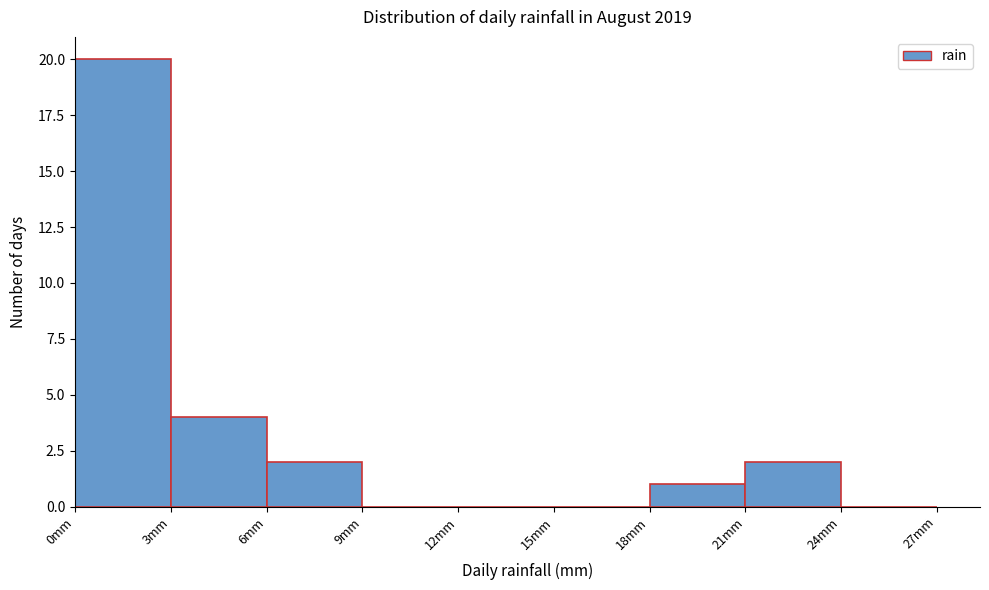

What is the height of the bar covering 18 to 21 on the x-axis? The values are not printed on the chart, so give them approximately, as read against the axis.

1